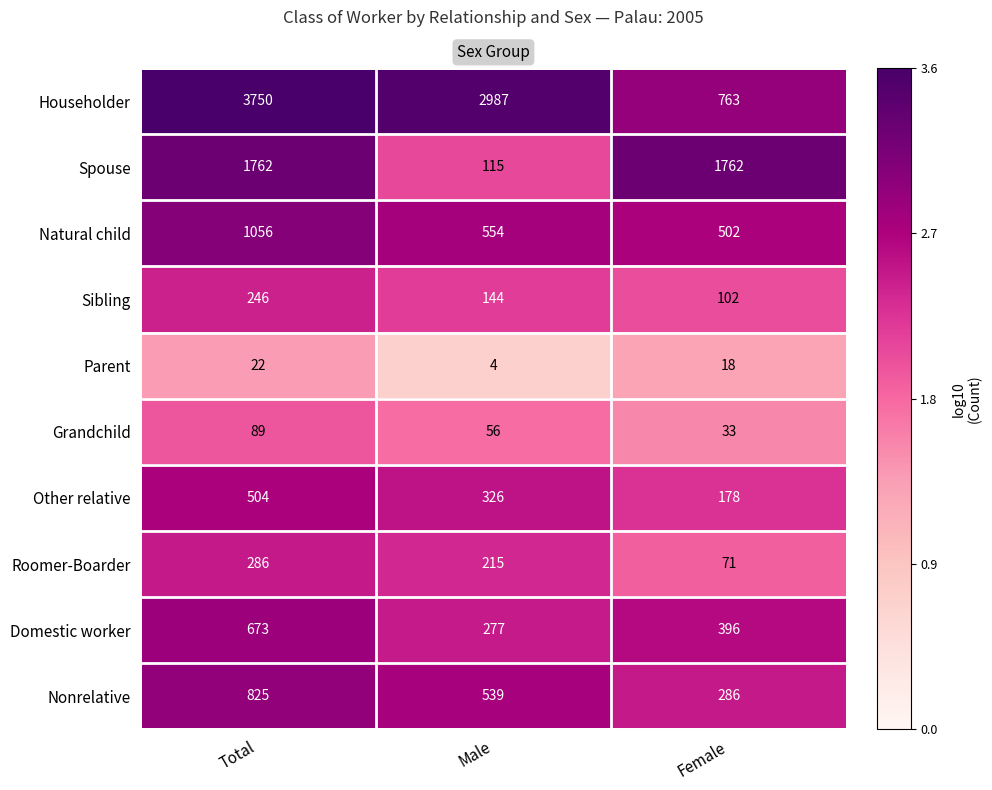

Which series has the largest total across all categories?

Householder